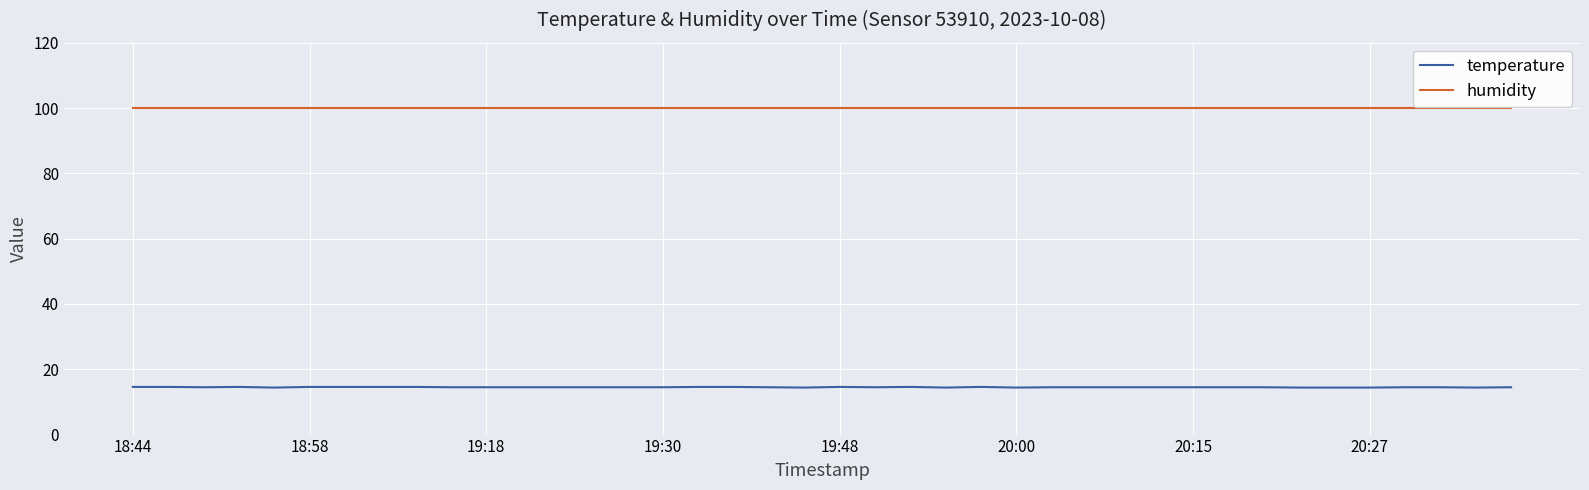

True or false: temperature and humidity intersect in this chart.

False